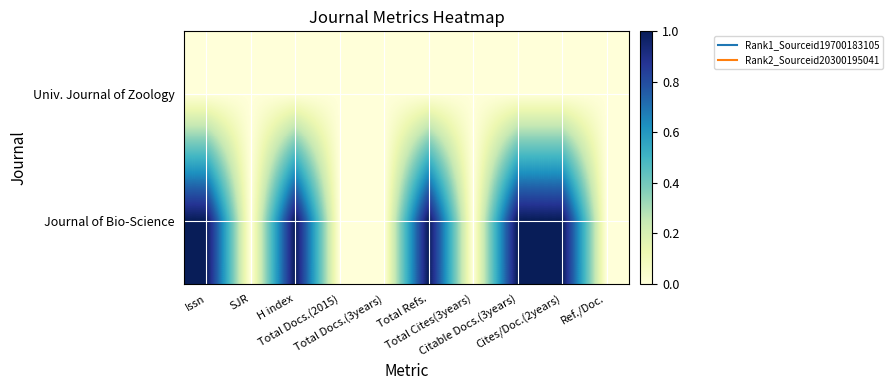

Rank the series by their average value, from lowest to highest.

Univ. Journal of Zoology, Journal of Bio-Science